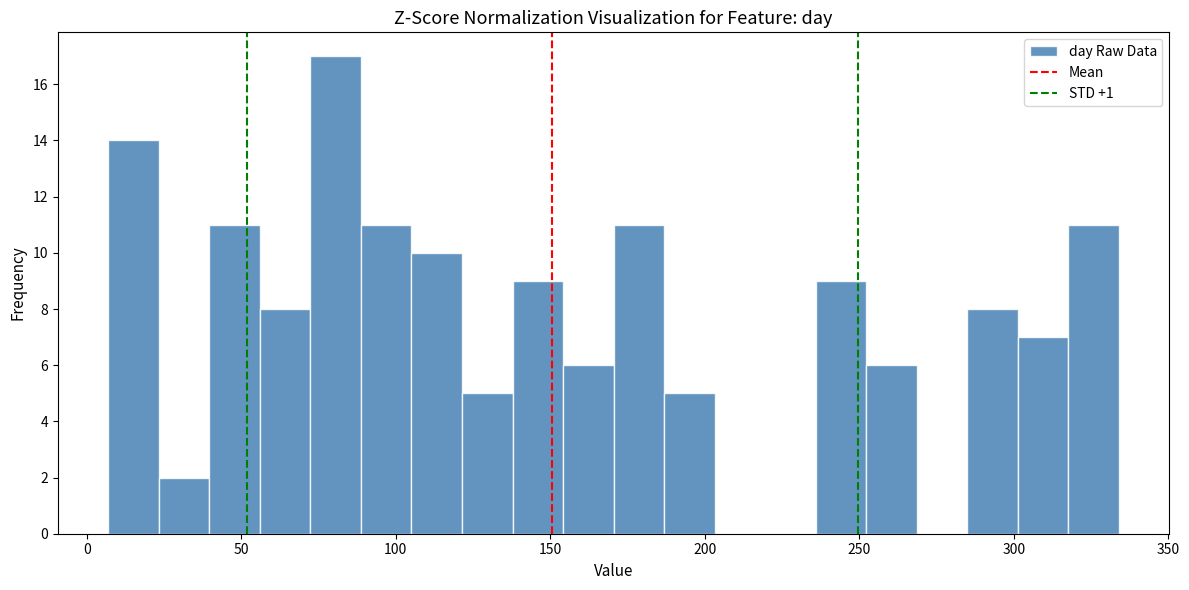

Read against the x-axis, roughly where is the centre of the tallest bar?

80